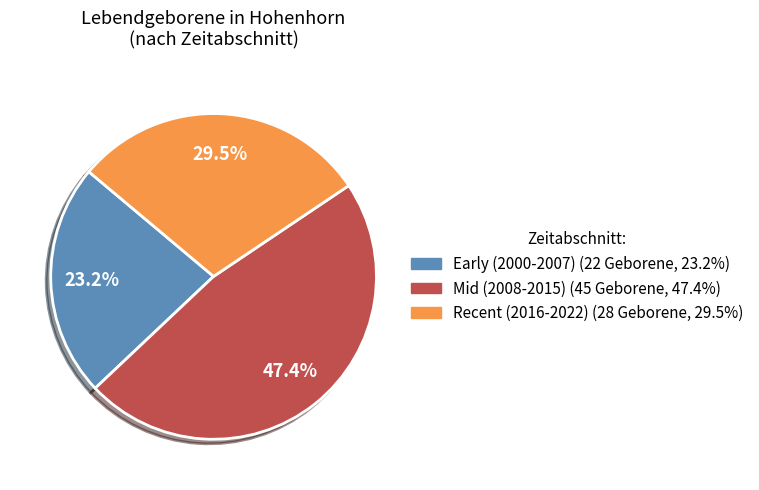

How many slices are in this pie chart?

3